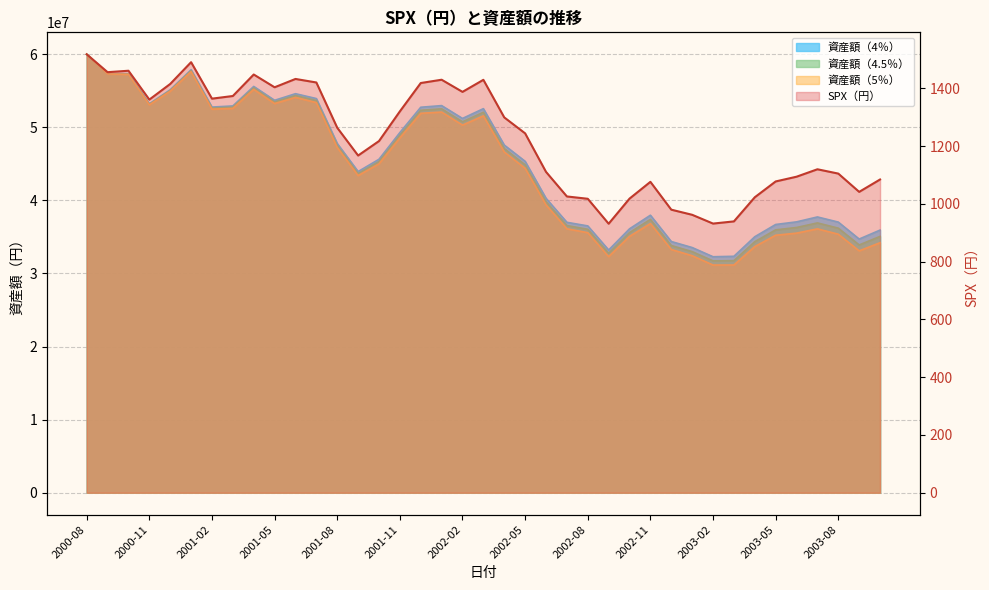

What is the label of the 15th point from the left?

2001-10